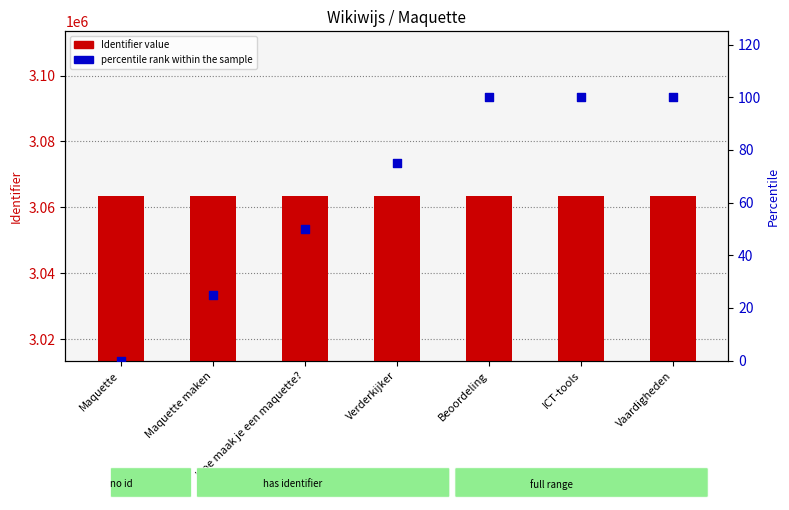

At which category is the sum across all series the highest?

Vaardigheden